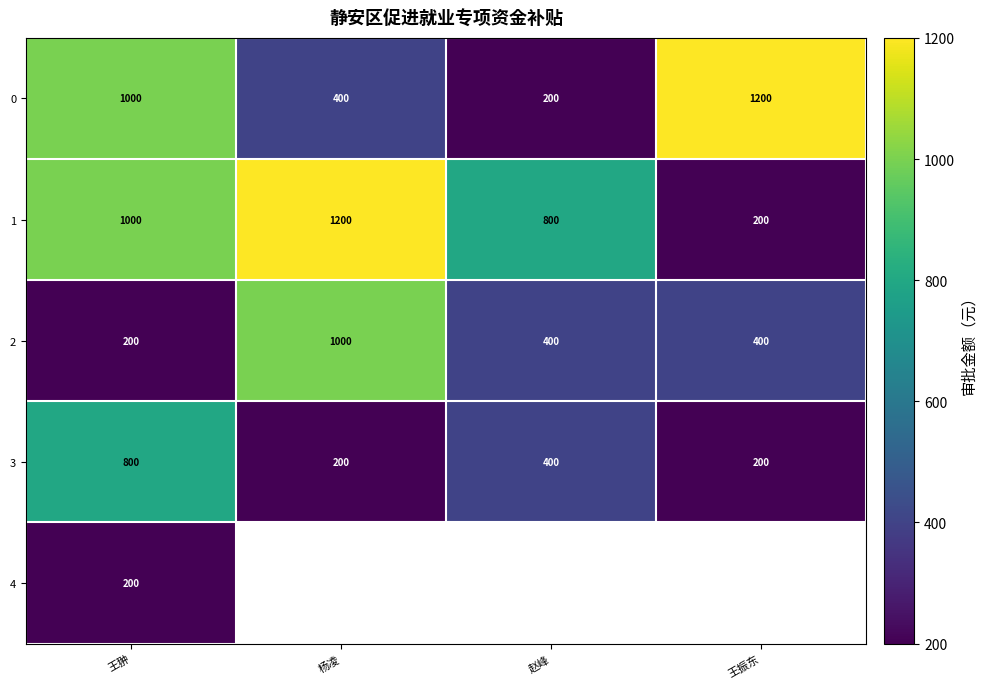

At which label does 0 reach its minimum?

赵峰